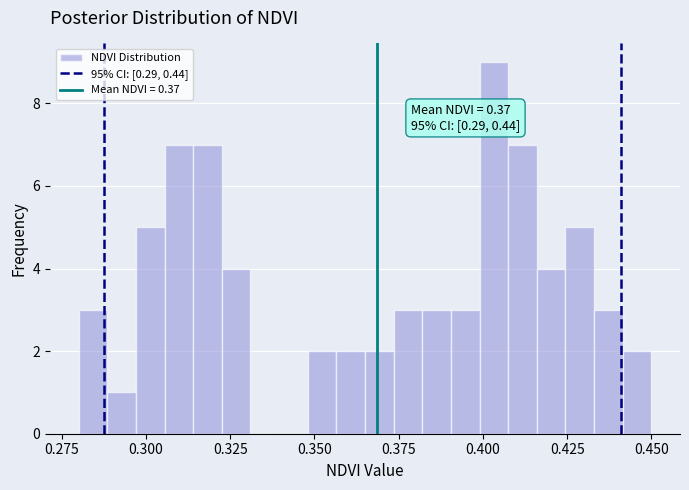

Read against the x-axis, roughly where is the centre of the tallest bar?

0.405